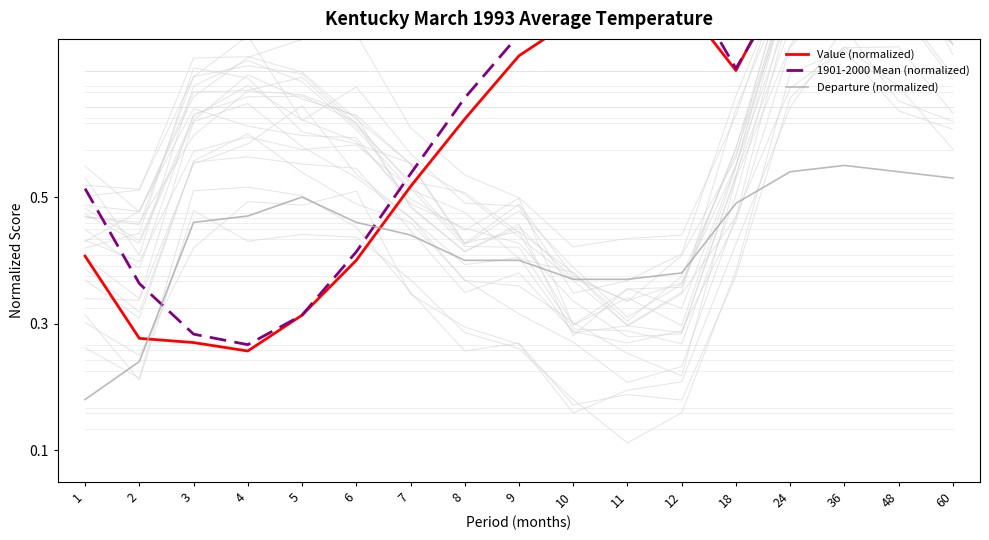

Reading left to right, list all the values displayed in this chart.

Value (normalized): 1=0.4	2=0.3	3=0.3	4=0.3	5=0.3	6=0.4	7=0.5	8=0.6	9=0.7	10=0.8	11=0.8	12=0.8	18=0.7	24=0.9	36=0.9	48=0.9	60=0.9
1901-2000 Mean (normalized): 1=0.5	2=0.4	3=0.3	4=0.3	5=0.3	6=0.4	7=0.5	8=0.7	9=0.8	10=0.8	11=0.8	12=0.8	18=0.7	24=0.8	36=0.8	48=0.8	60=0.8
Departure (normalized): 1=0.2	2=0.2	3=0.5	4=0.5	5=0.5	6=0.5	7=0.4	8=0.4	9=0.4	10=0.4	11=0.4	12=0.4	18=0.5	24=0.5	36=0.6	48=0.5	60=0.5